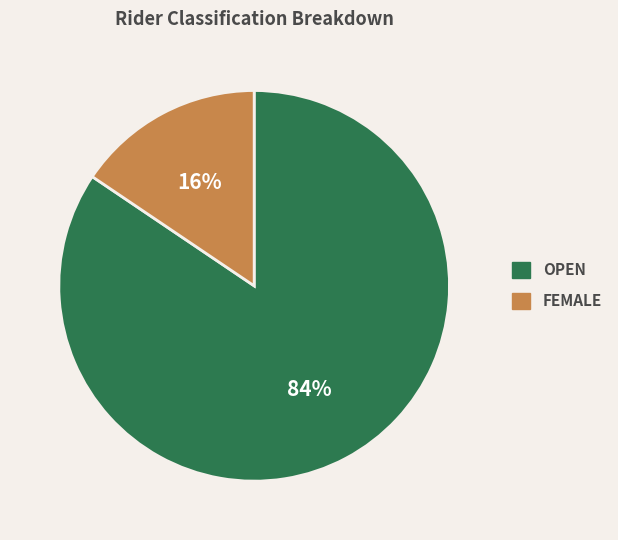

To the nearest percent, what is the average slice percentage?

50%